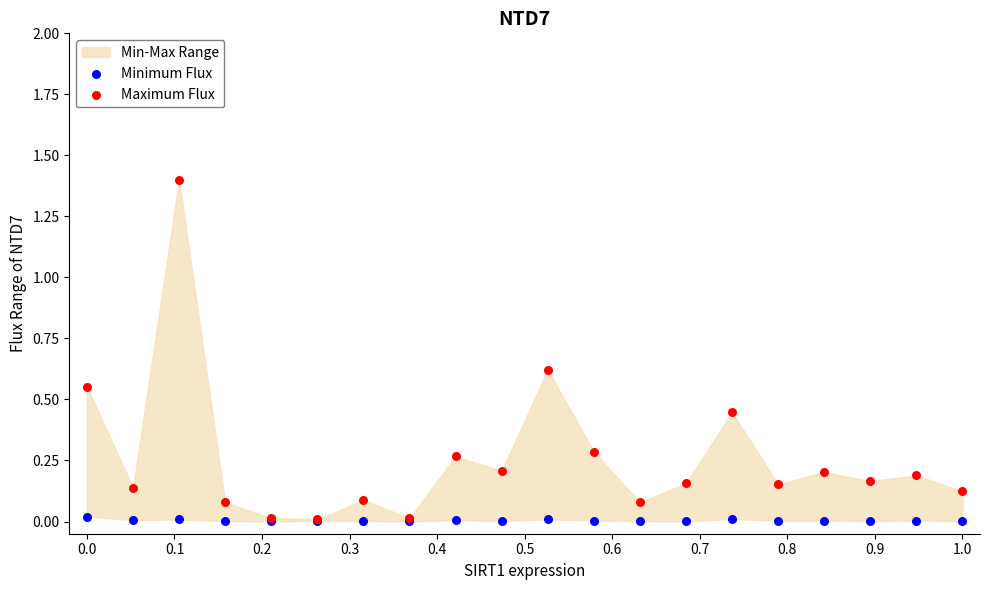

Which series has the largest Y range (max minus min)?

Maximum Flux